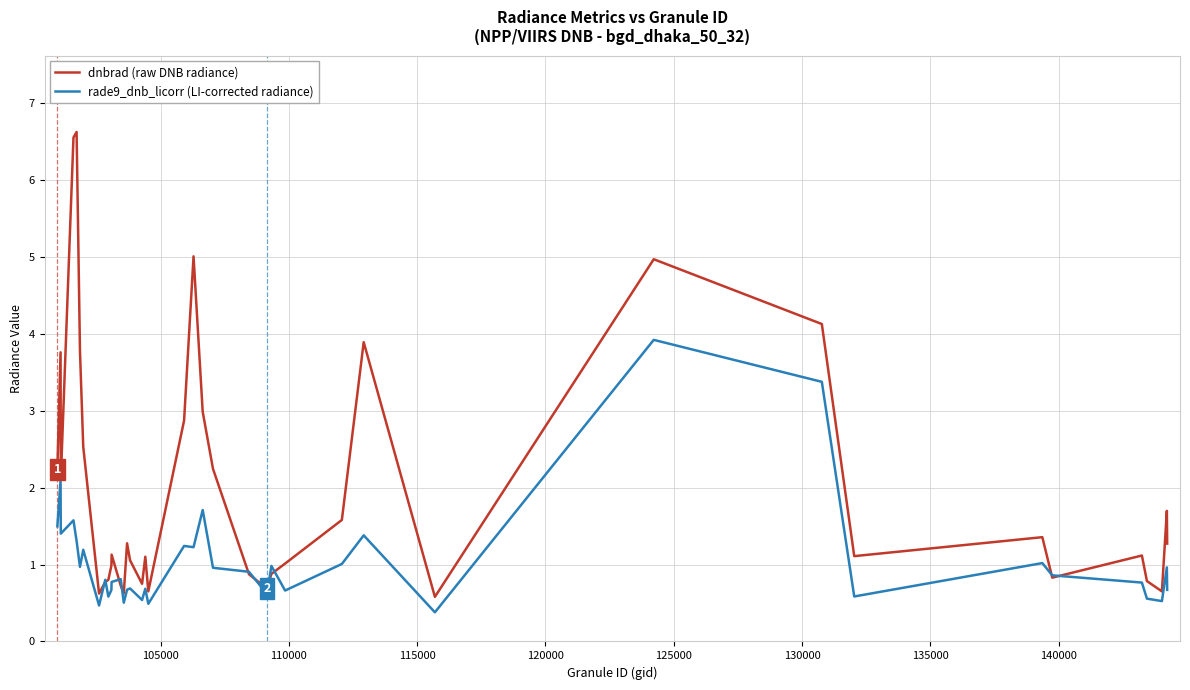

What is the sum of all rade9_dnb_licorr (LI-corrected radiance) values?

42.0